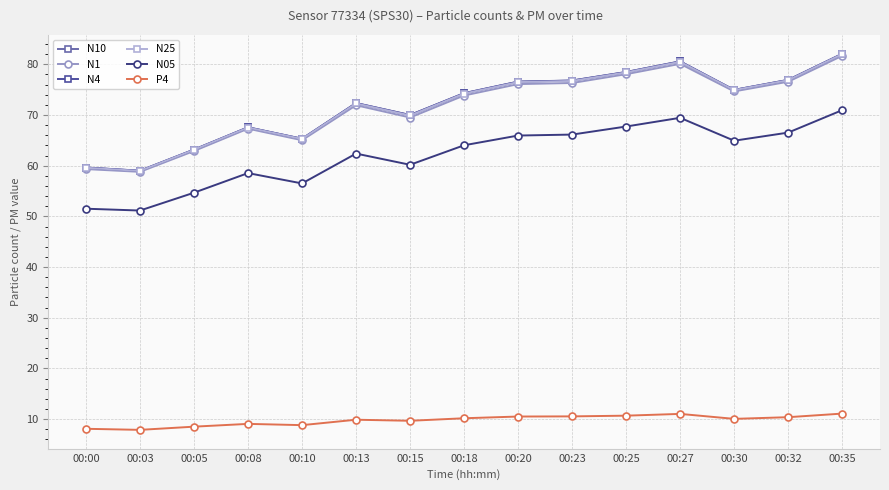

What value does the N25 series have at 00:03?

59.0